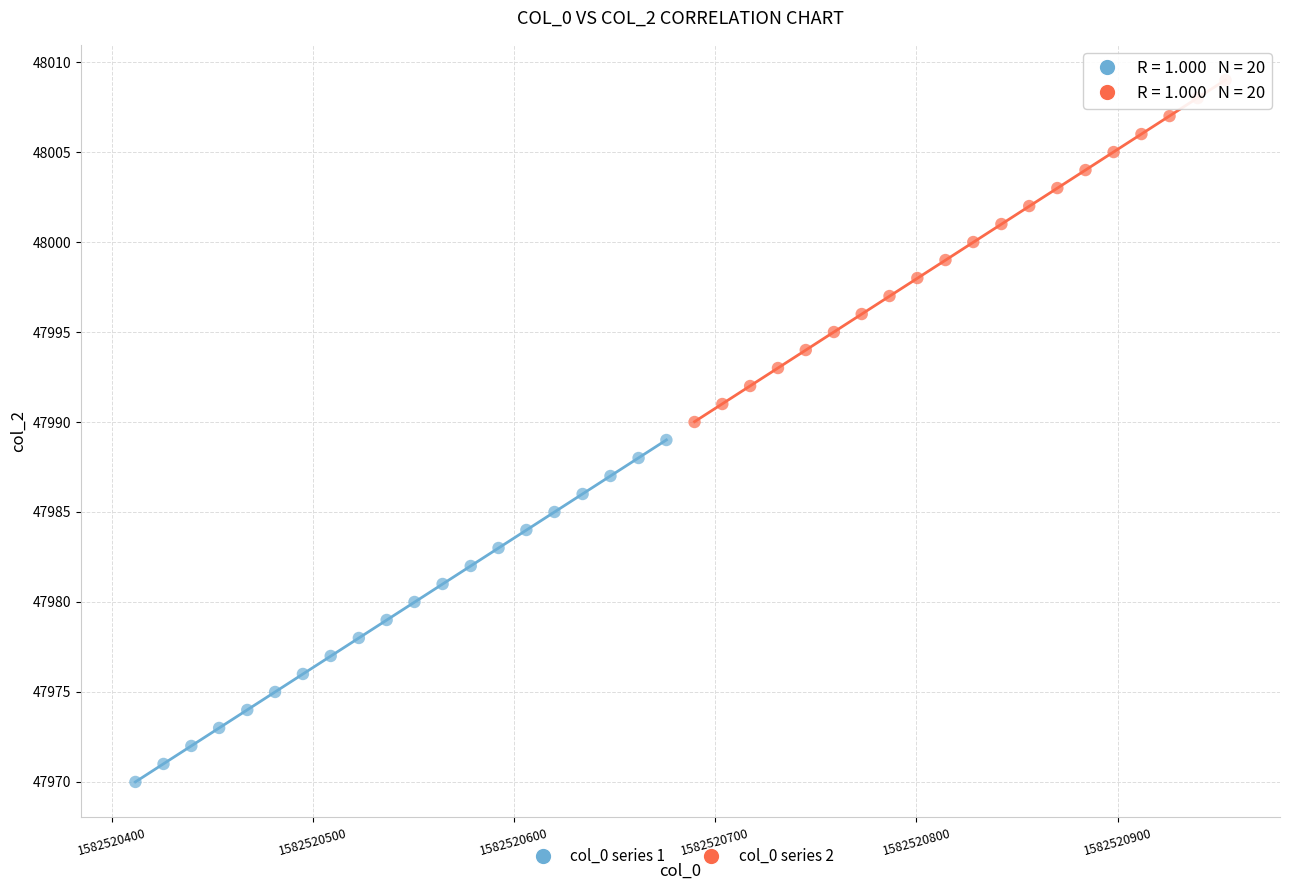

Which series reaches the maximum Y coordinate?

col_0 series 2